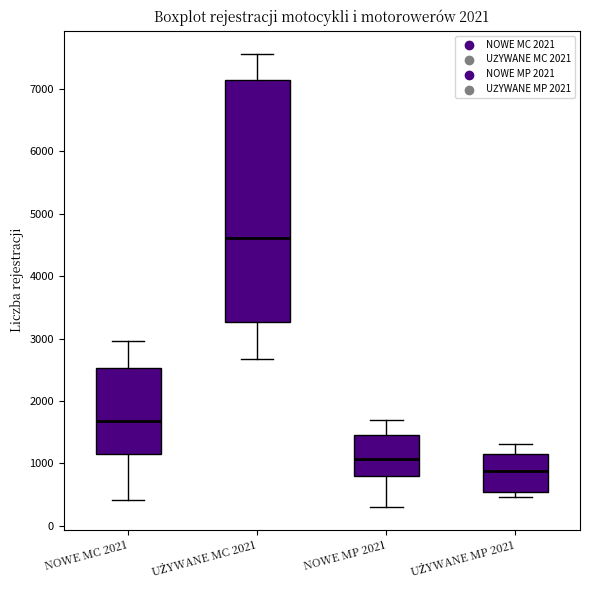

Reading left to right, transcribe this box plot: for each box, give where its median line is, the range the box spans, and where its two whiskers end, as read against the y-axis. The values are not printed on the chart, so give them approximately, as read against the axis.

NOWE MC 2021: median 1700, box 1200 to 2500, whiskers 400 to 3000
UŻYWANE MC 2021: median 4600, box 3300 to 7100, whiskers 2700 to 7600
NOWE MP 2021: median 1100, box 800 to 1500, whiskers 300 to 1700
UŻYWANE MP 2021: median 900, box 500 to 1200, whiskers 500 (just below the box's lower edge) to 1300